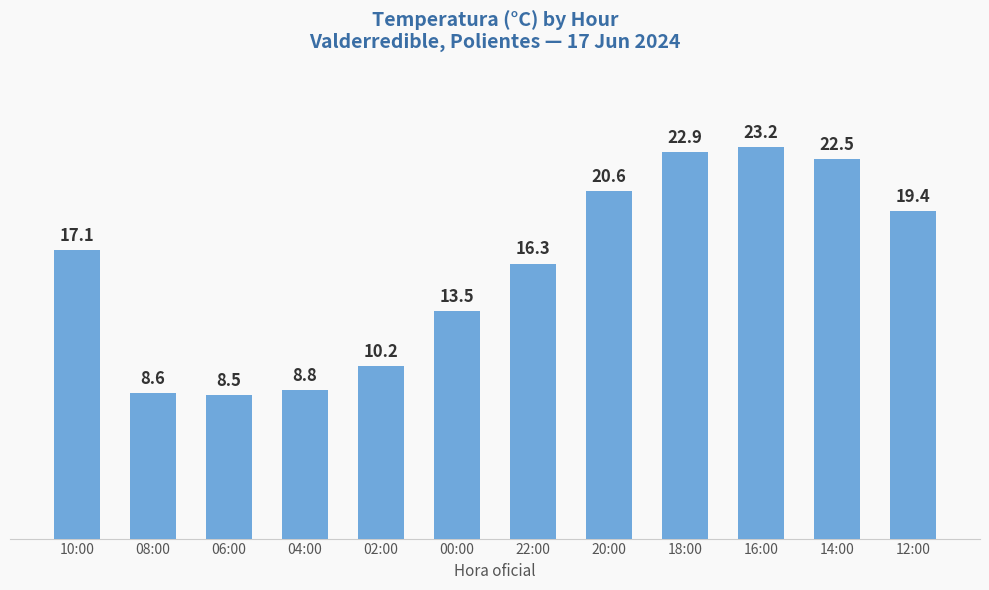

What is the change in value from 04:00 to 16:00?

+14.4